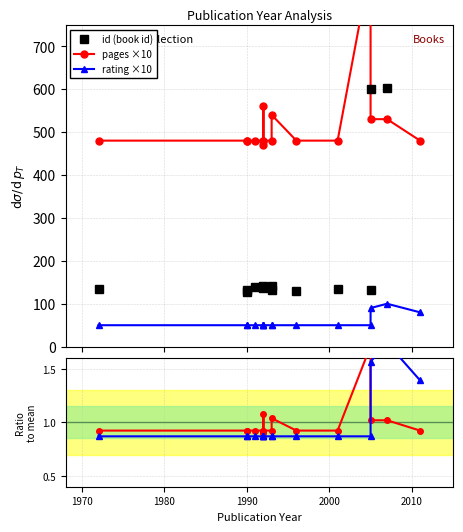

Is it true that pages ratio equals 0.3 at 2000?

False